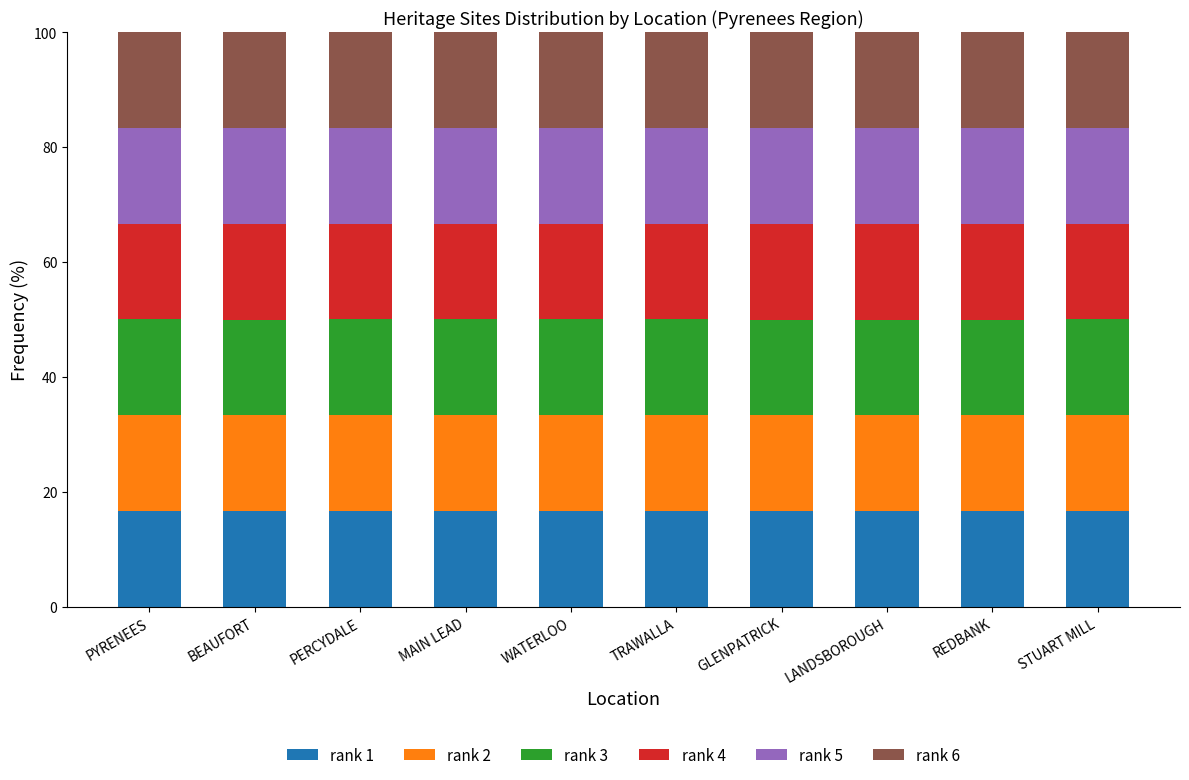

What is the total value across all series at PERCYDALE?

100.0